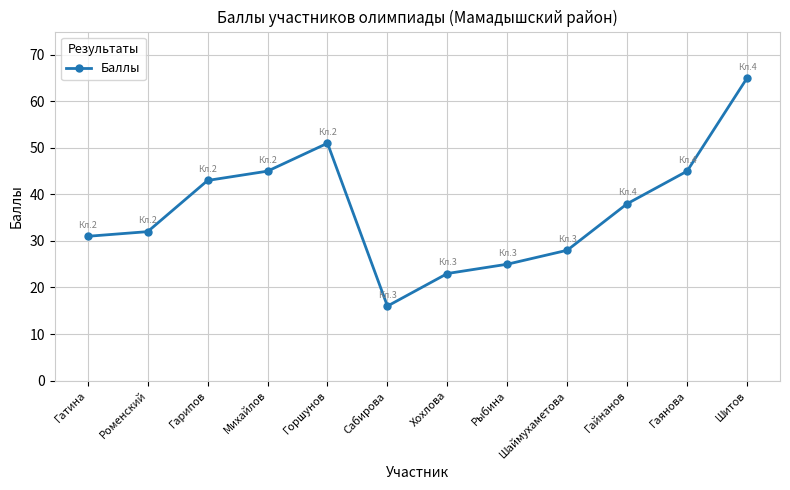

Read the value at Гатина, to the nearest 10.

30